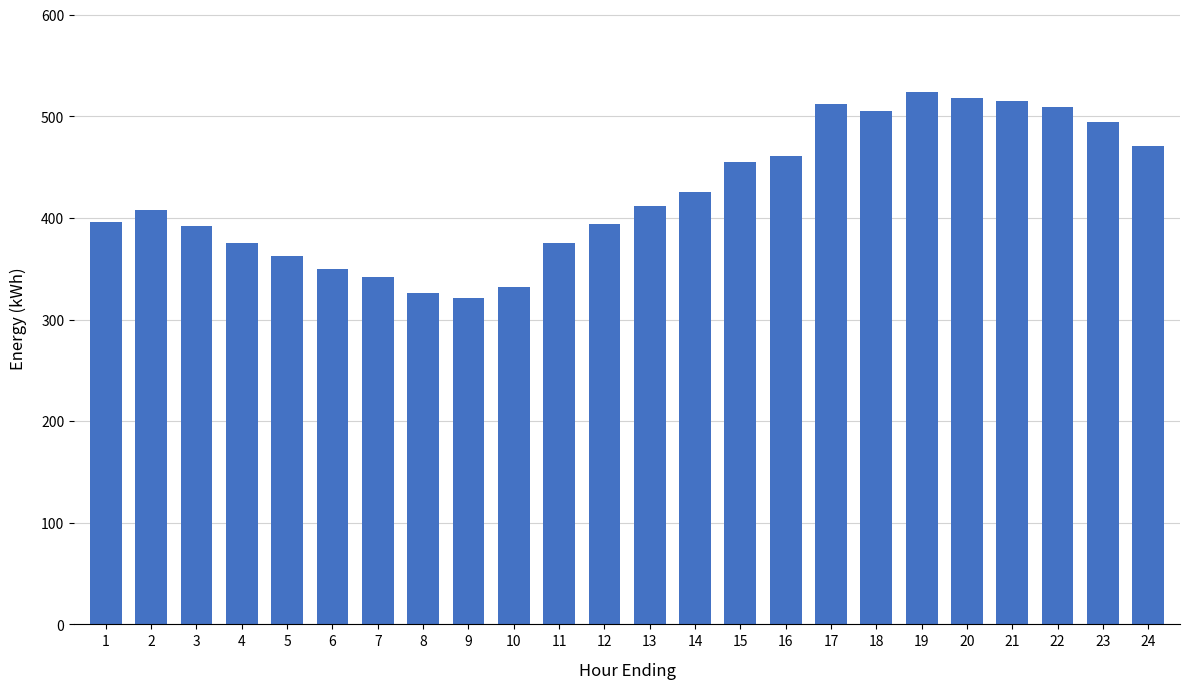

What is the smallest value displayed?

320.9